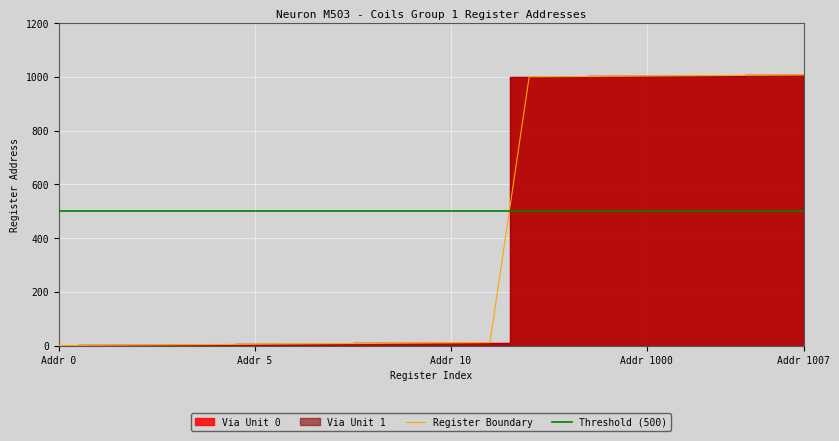

What is the maximum value for Register Boundary?

1007